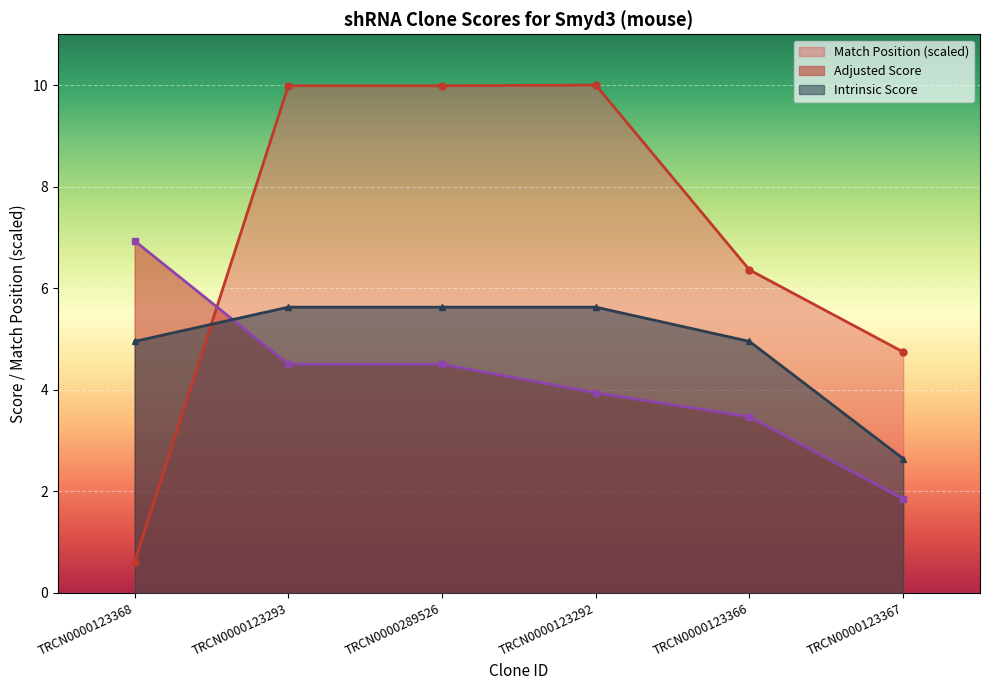

What is the difference between the Adjusted Score values at TRCN0000123368 and TRCN0000123292?

3.0